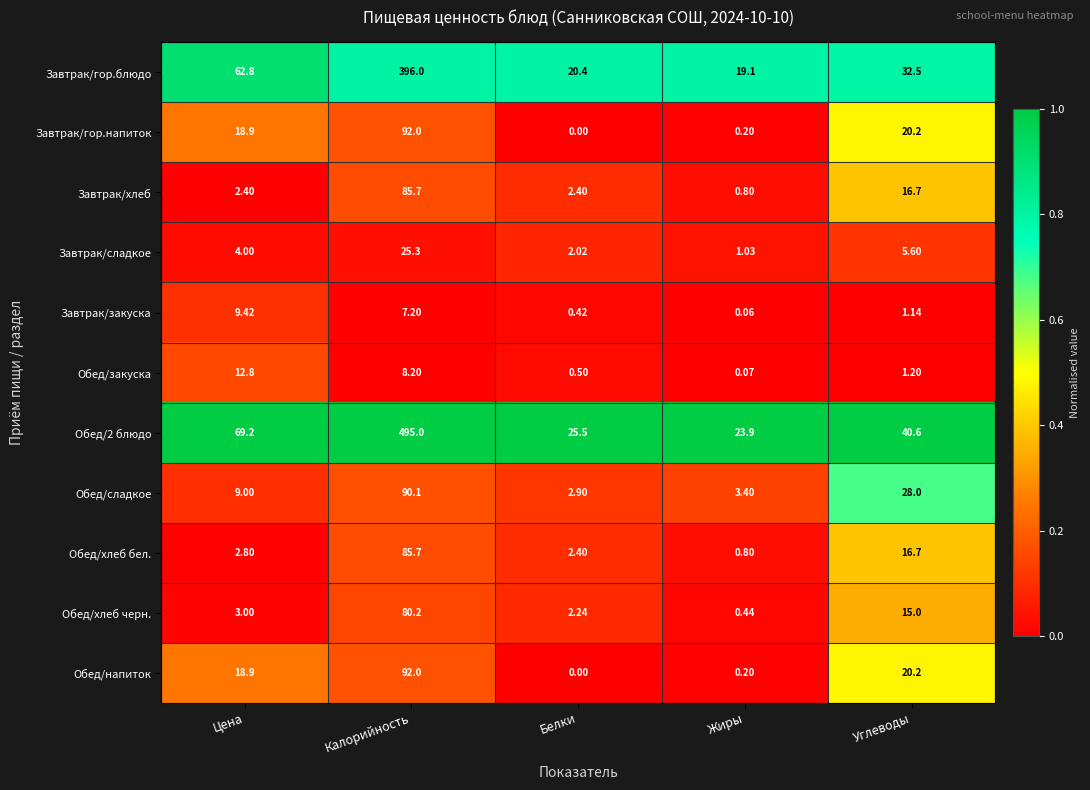

At which label does Завтрак/гор.напиток first exceed 18?

Цена